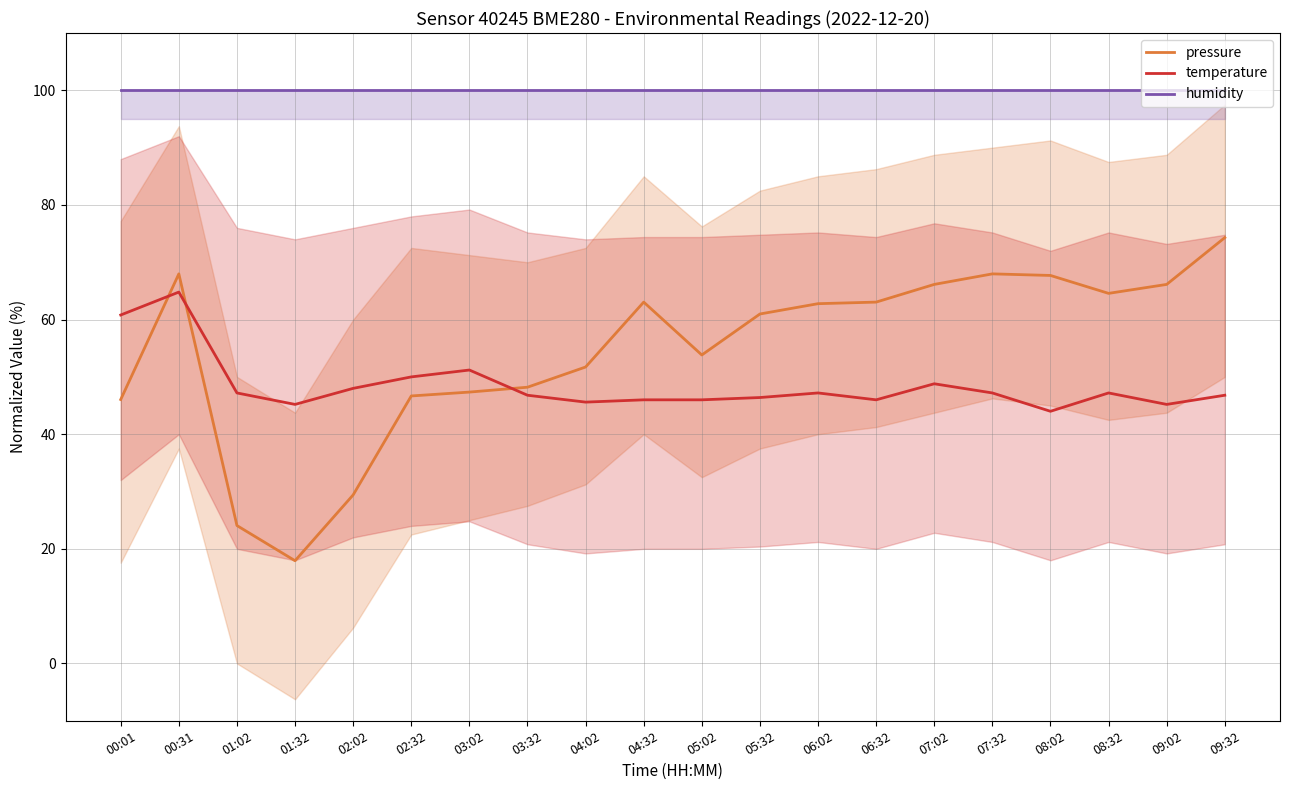

What position from the right is 00:31?

19